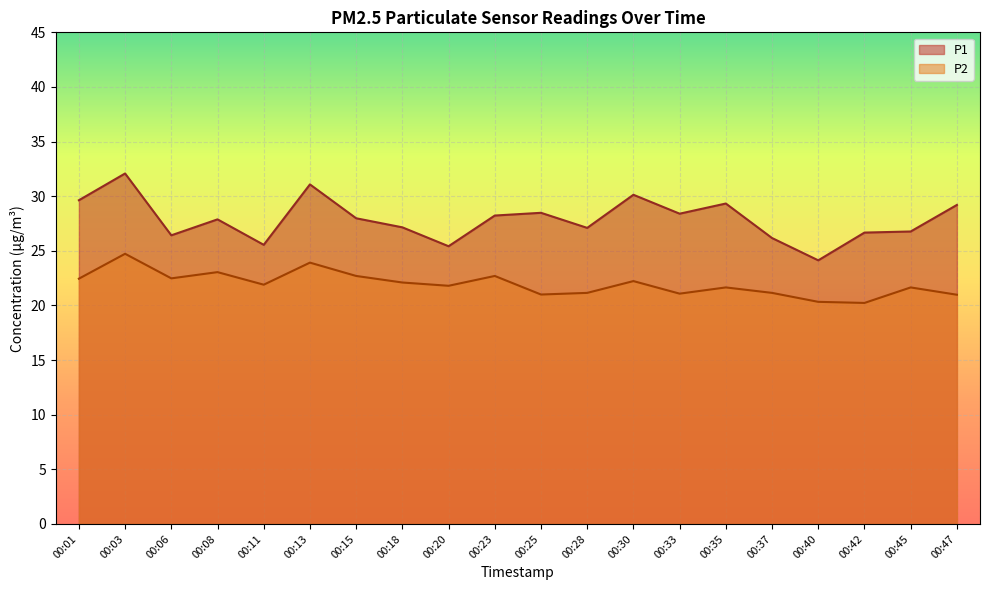

How many lines are shown in the chart?

2